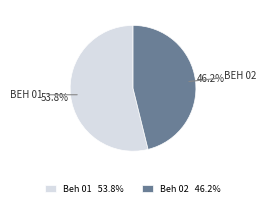

Is there a majority slice in this chart?

Yes